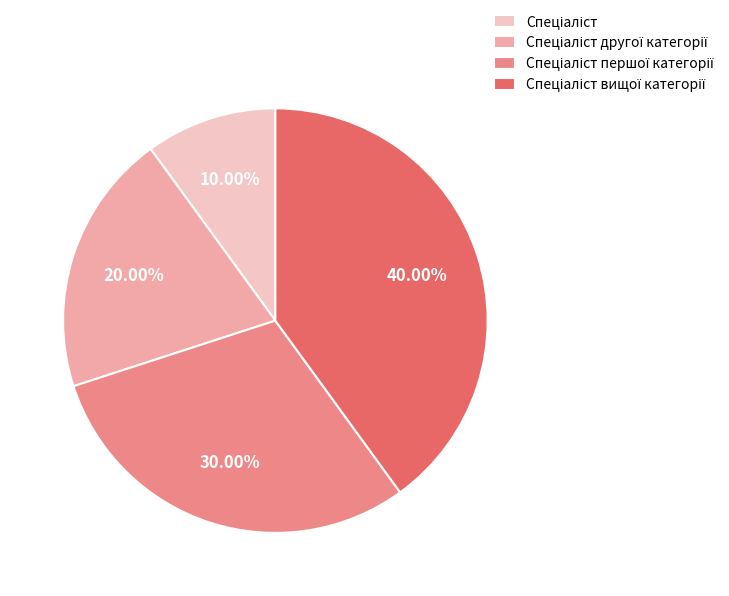

Is there a majority slice in this chart?

No